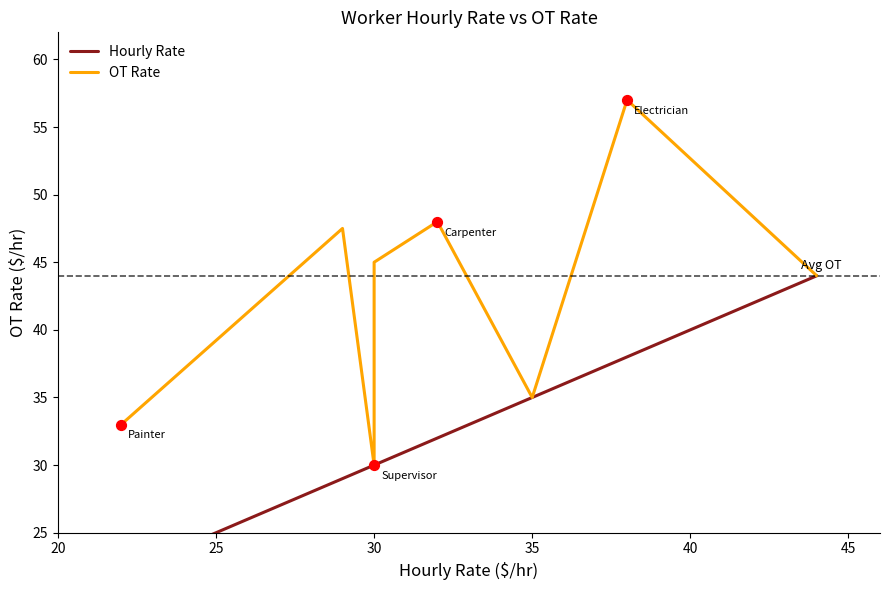

What are all the series names shown in the legend?

Hourly Rate, OT Rate